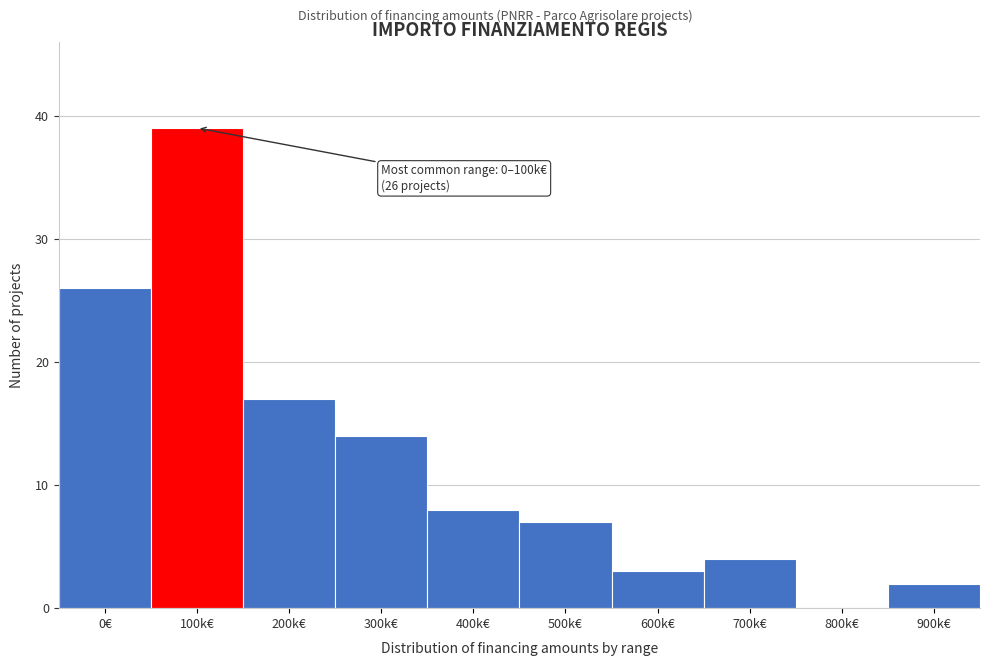

Reading left to right, what are all the values shown in this chart?

0€=26	100k€=39	200k€=17	300k€=14	400k€=8	500k€=7	600k€=3	700k€=4	800k€=0	900k€=2